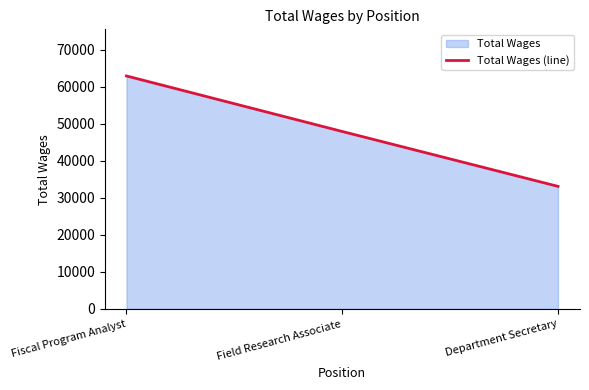

What is the difference between the values at Department Secretary and Fiscal Program Analyst?

29836